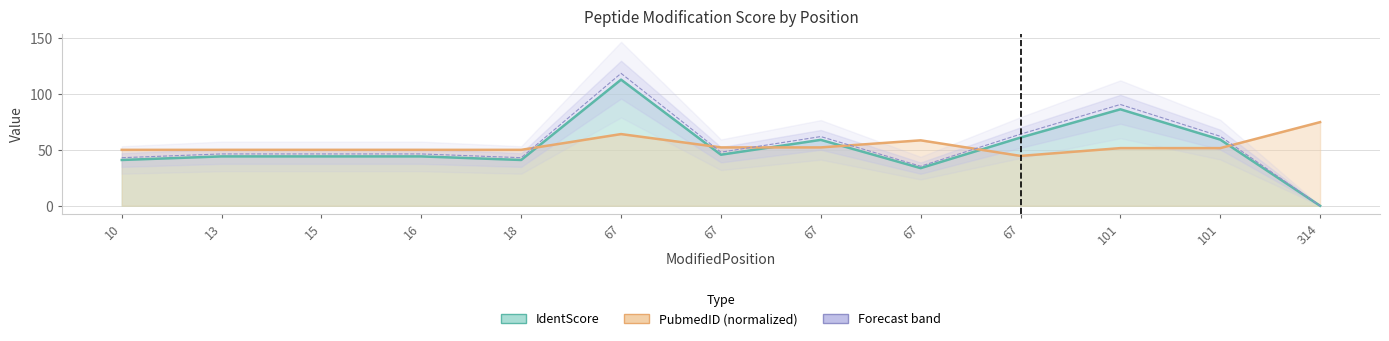

Where is IdentScore nearest to the value 56?

67